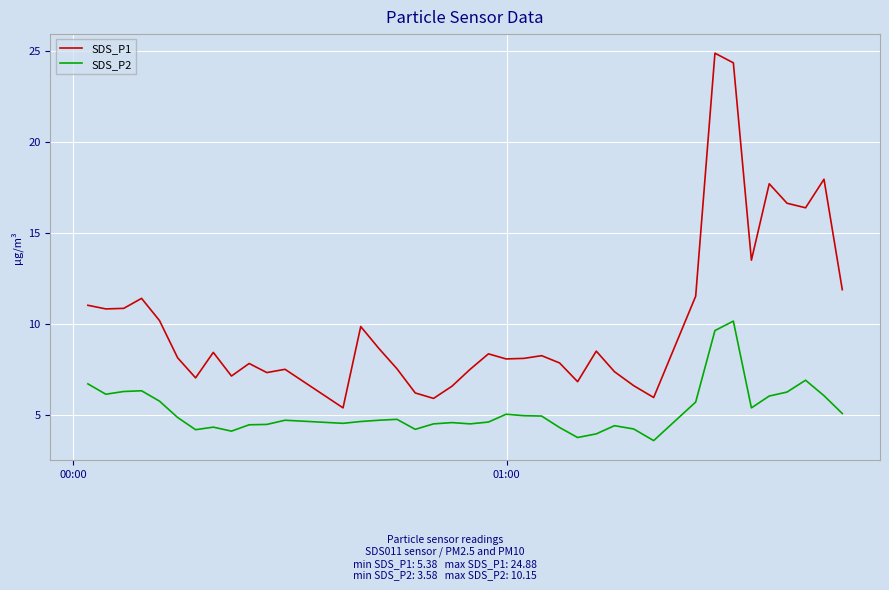

What is the smallest value displayed?

3.6